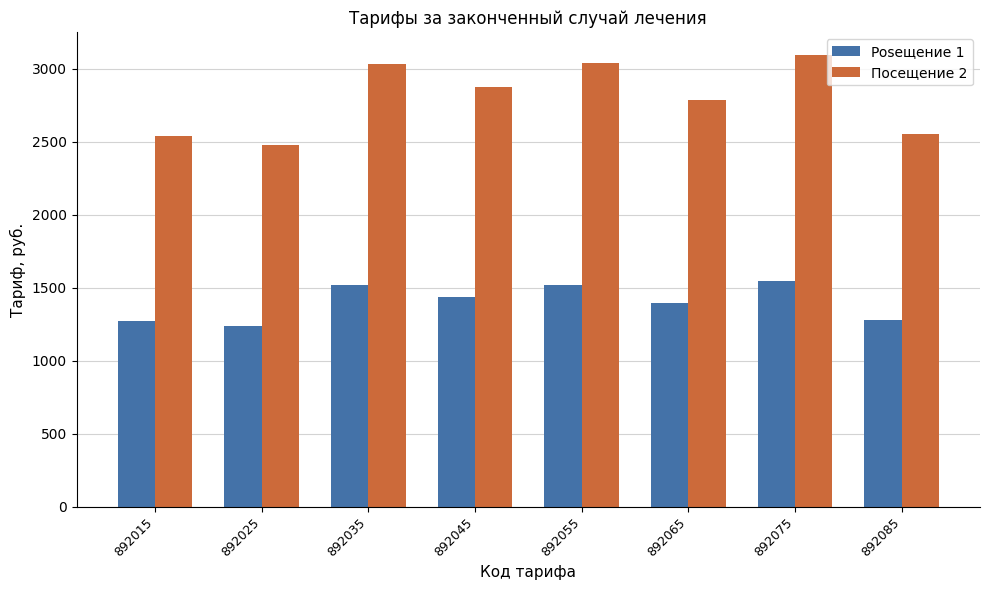

List the series in order of their overall mean, highest first.

Посещение 2, Posещение 1